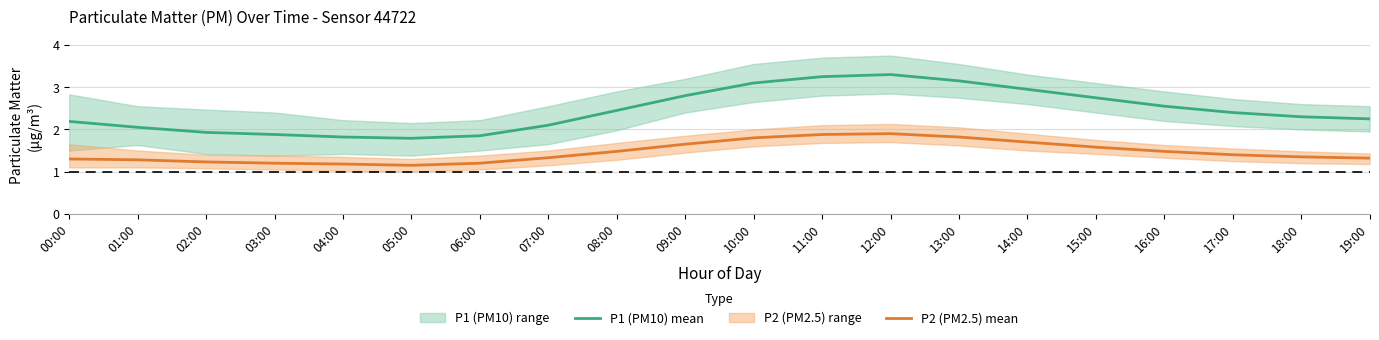

True or false: P2 (PM2.5) mean and P1 (PM10) mean intersect in this chart.

False